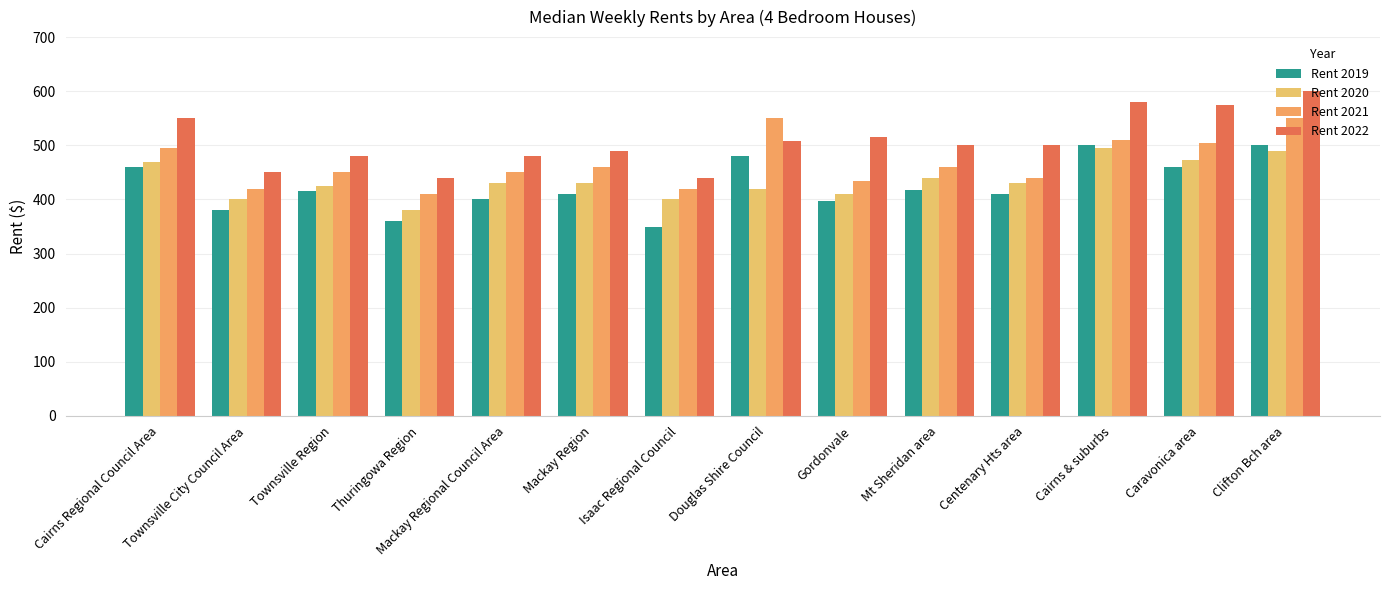

Which series has the largest range (max minus min)?

Rent 2022